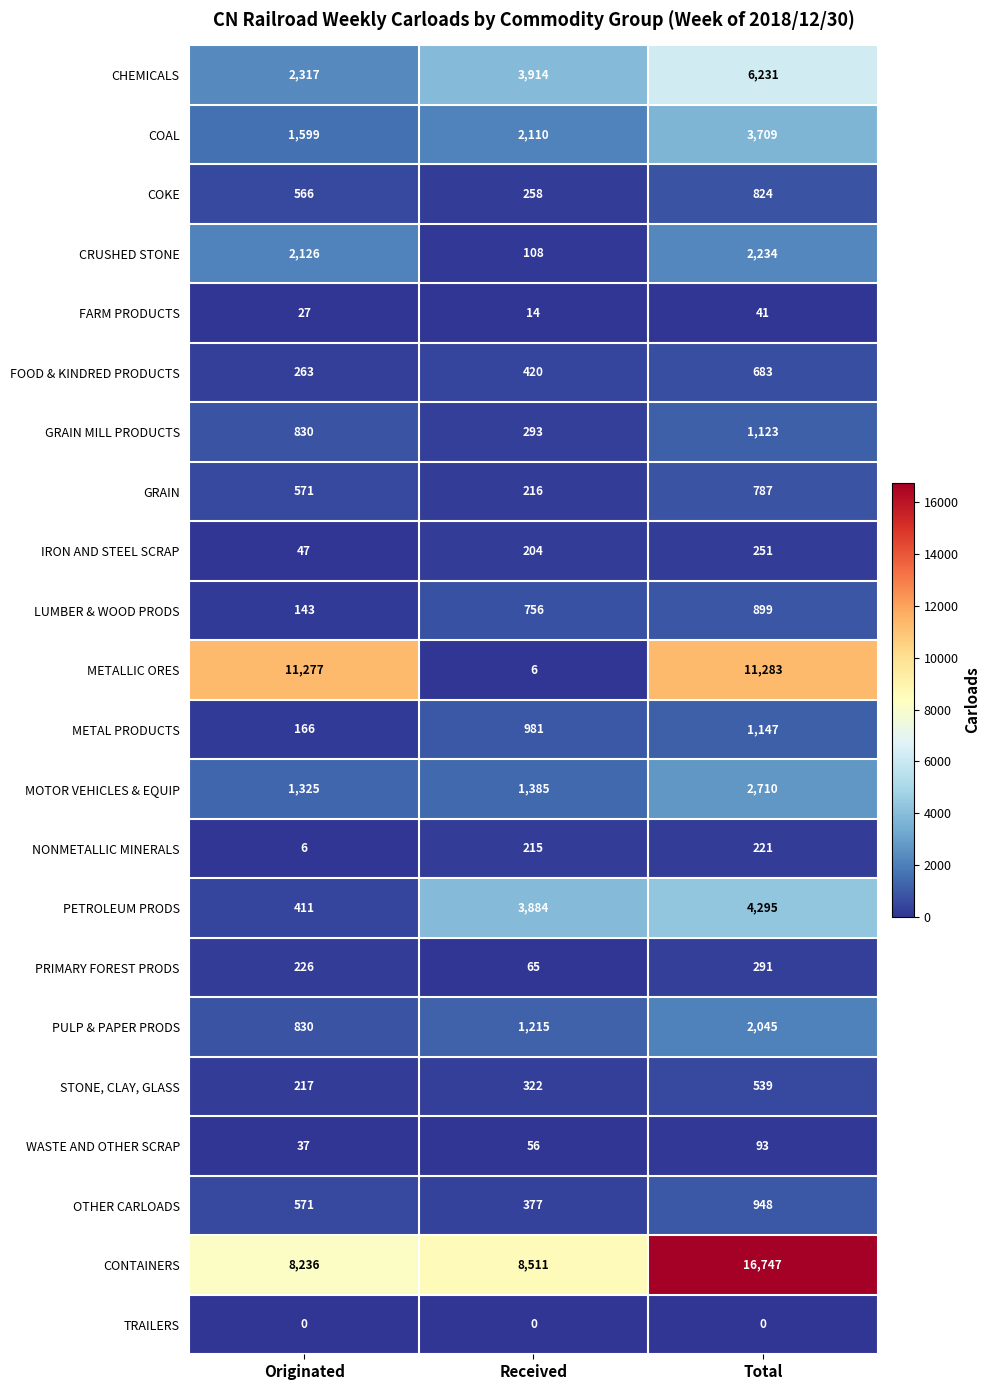

What is the sum of the STONE, CLAY, GLASS values at Total and Originated?

756